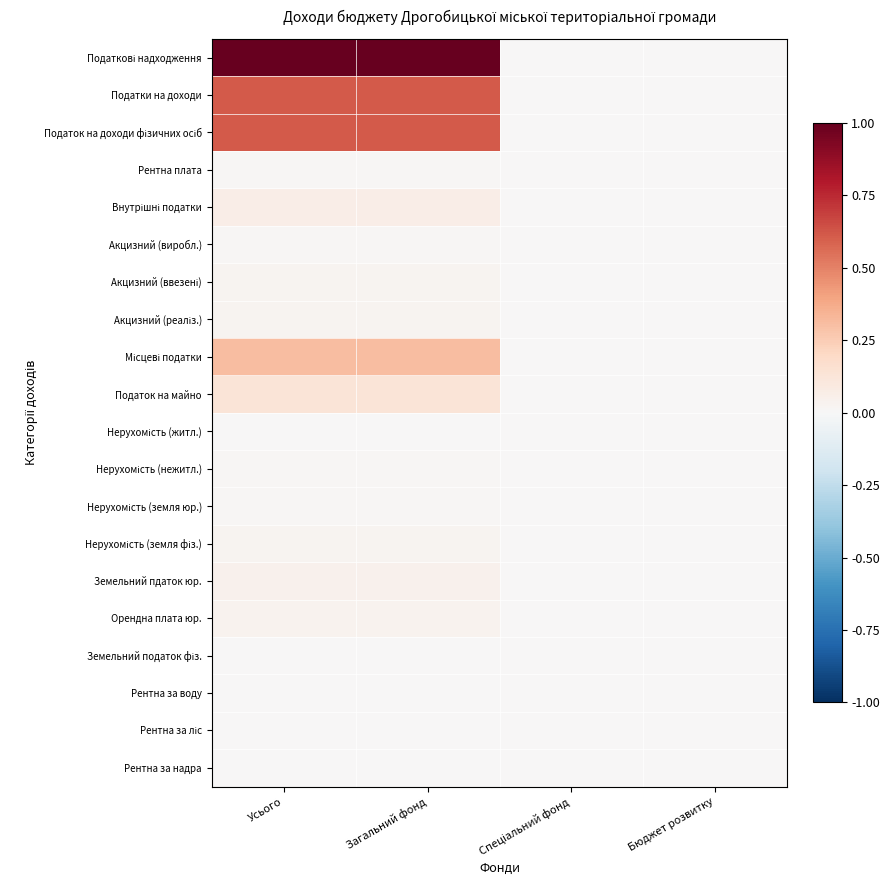

How many series are shown in this chart?

20